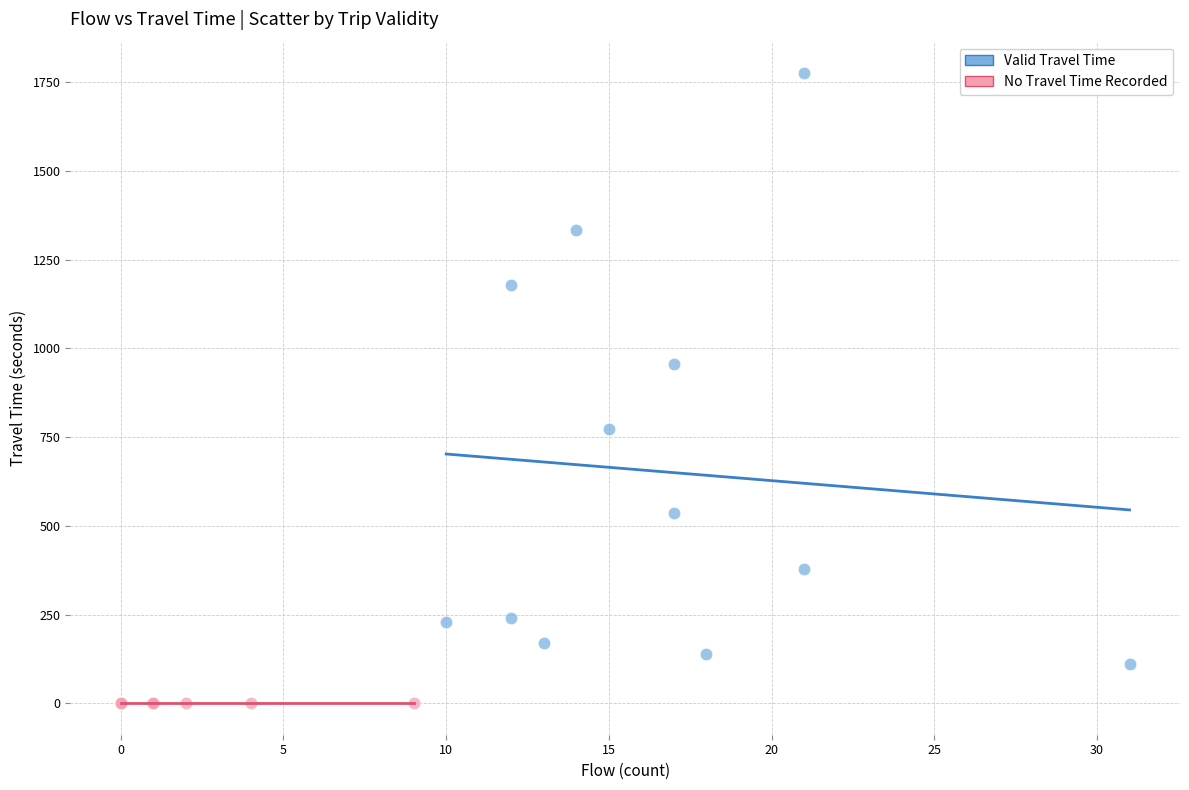

Which series reaches the maximum Y coordinate?

Valid Travel Time